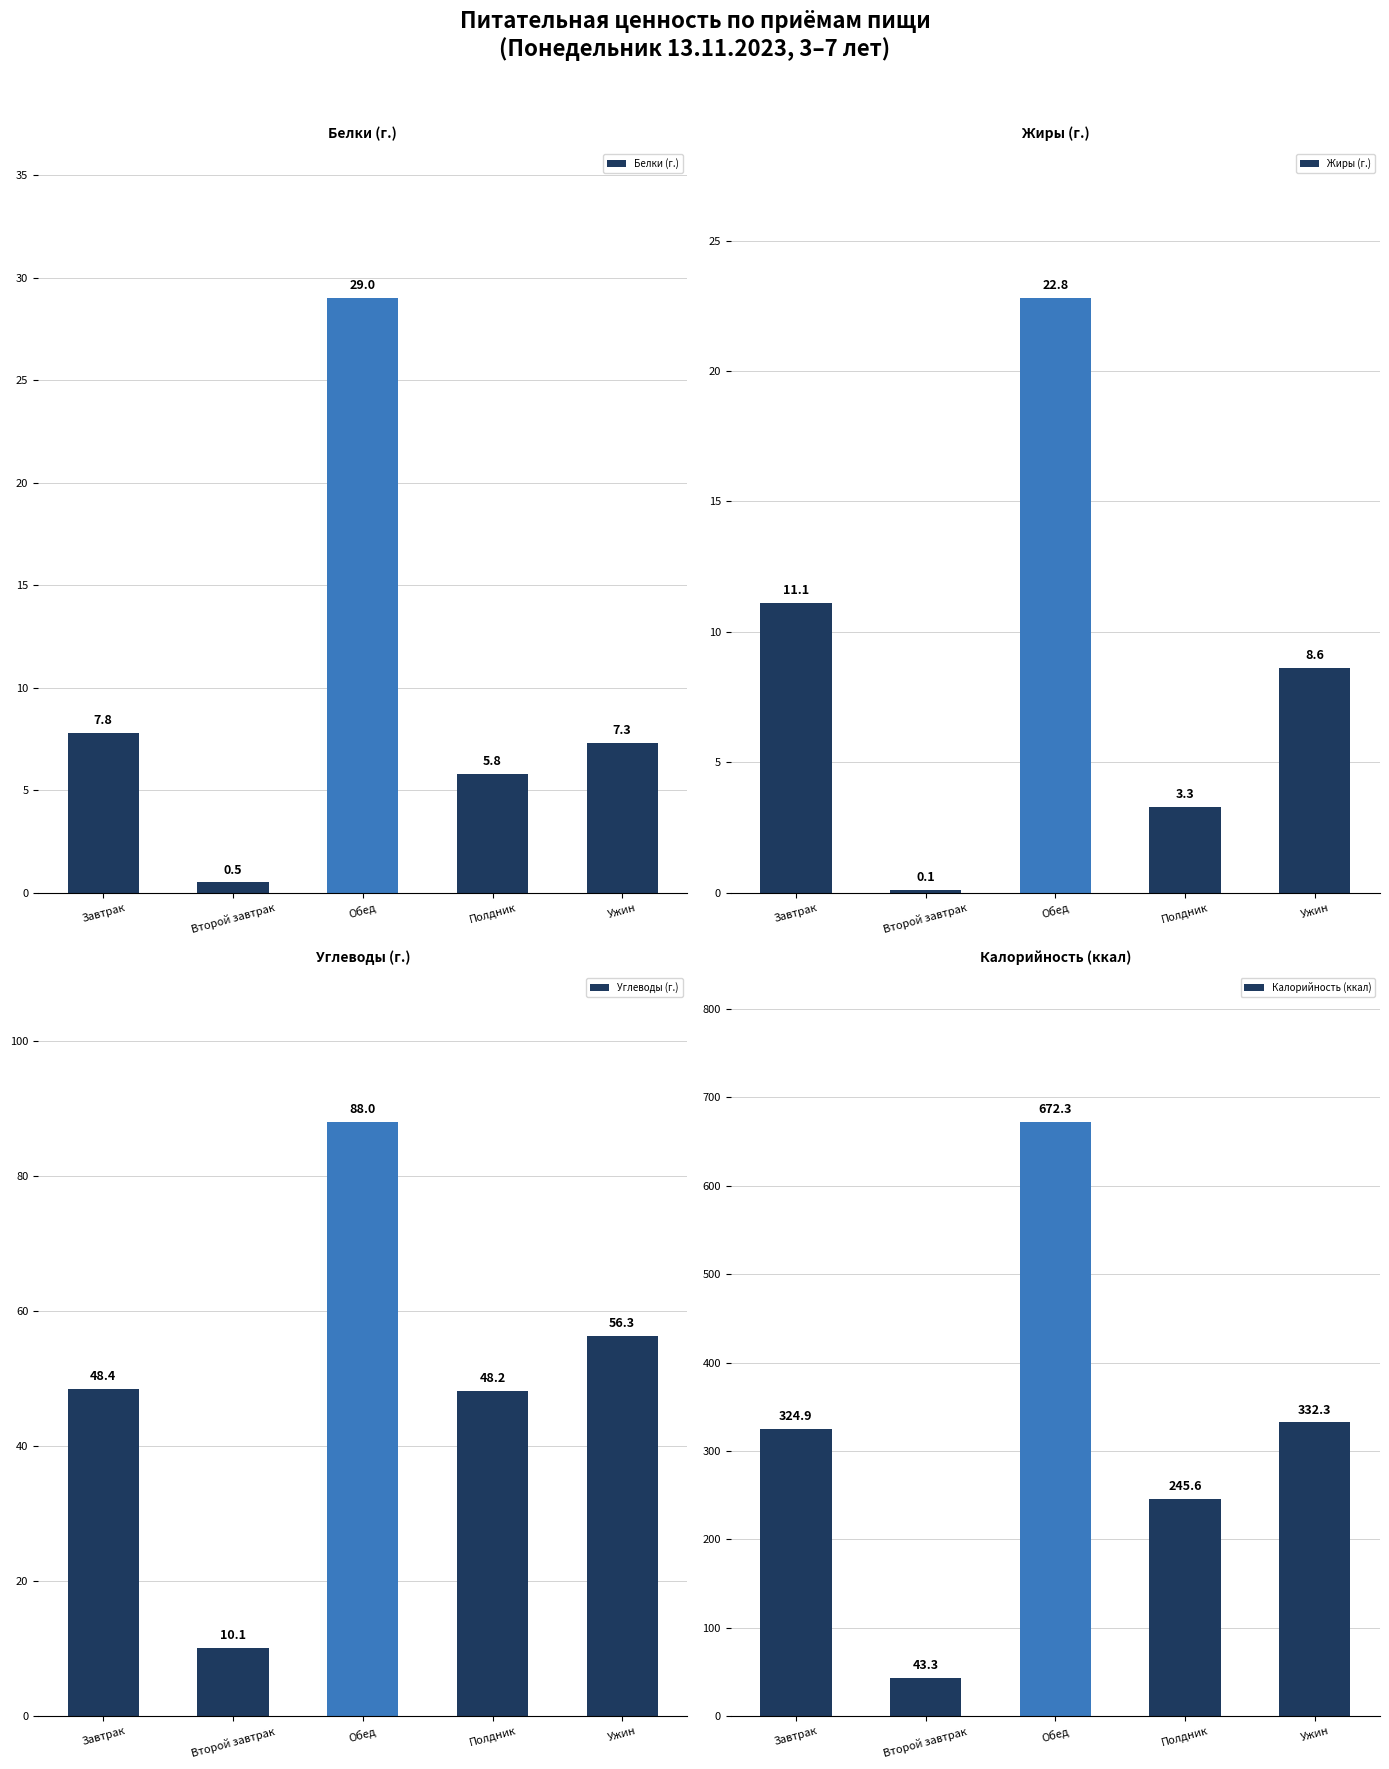

What is the average value of the Калорийность (ккал) series?

323.7